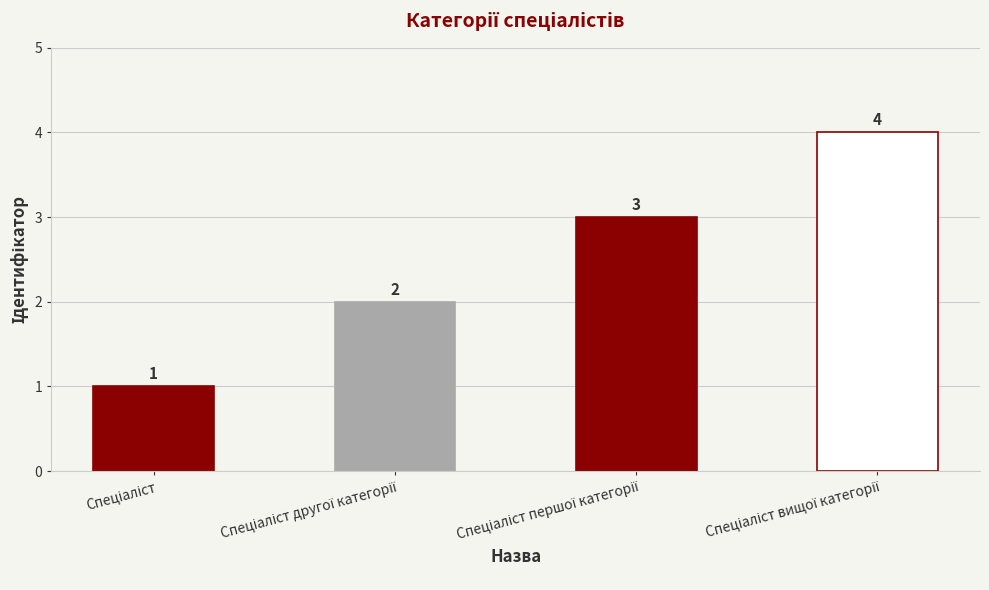

What is the minimum value shown in the chart?

1